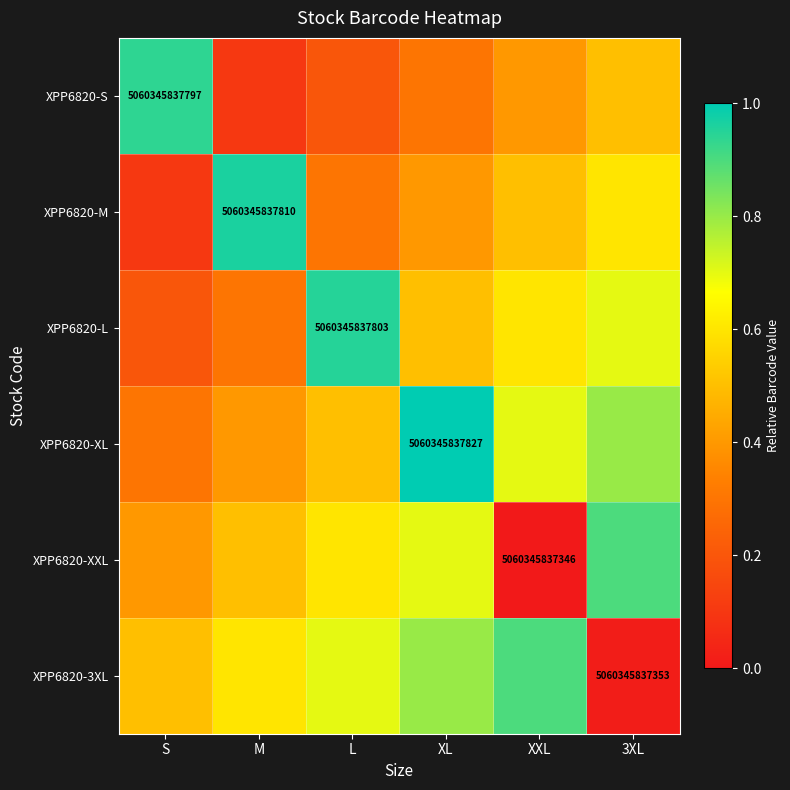

The XPP6820-L series shows 5060345837803.0 at L. True or false?

True